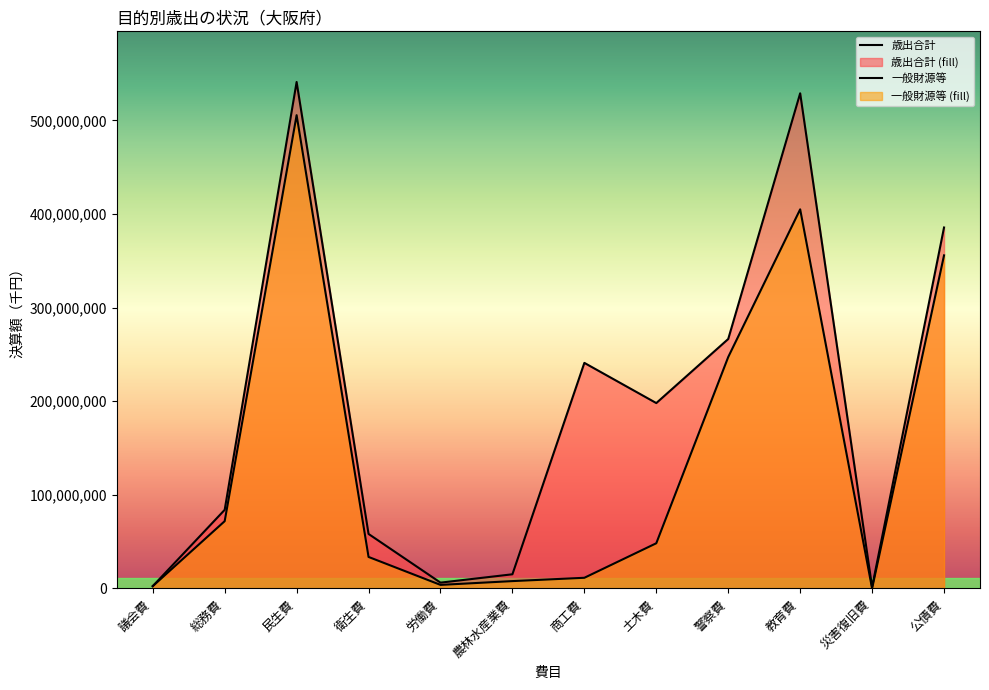

True or false: 一般財源等 and 歳出合計 intersect in this chart.

False